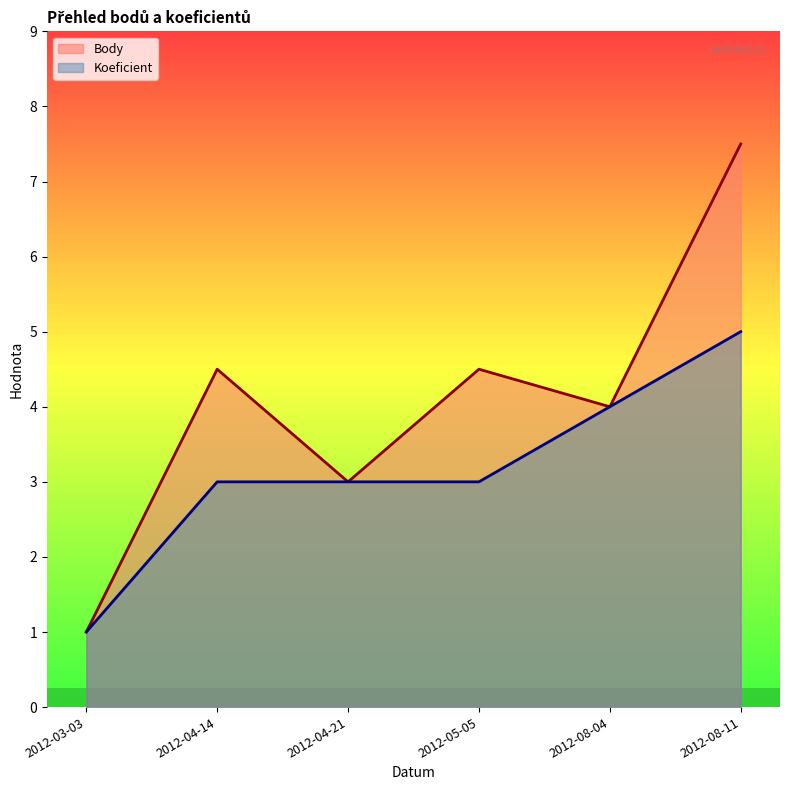

At which label does Koeficient reach its peak?

2012-08-11